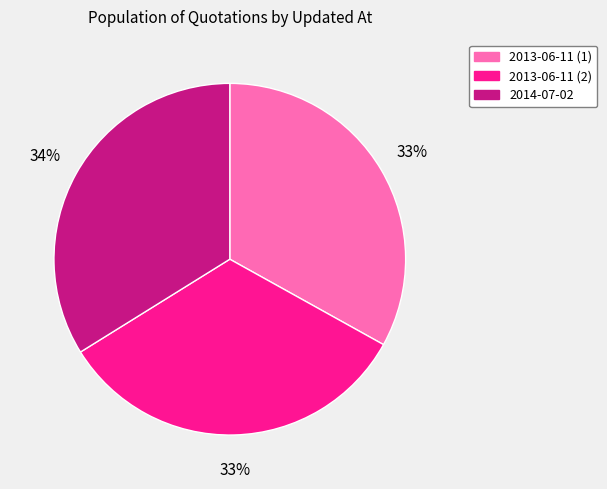

The 2014-07-02 slice represents 34% of the pie. True or false?

True